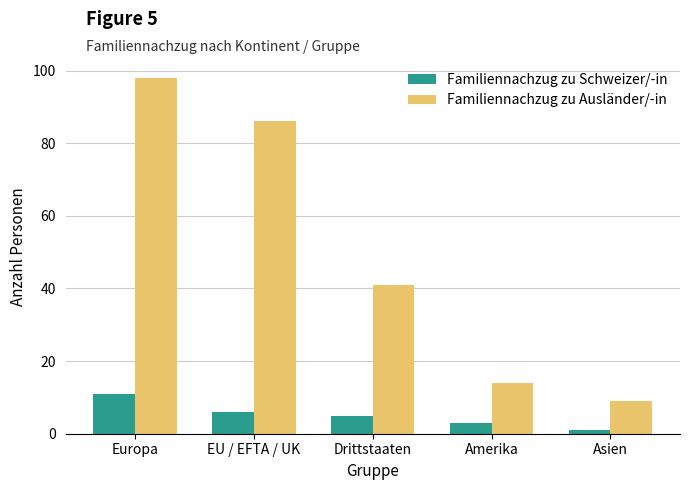

Where does the Familiennachzug zu Ausländer/-in series first go above 41?

Europa